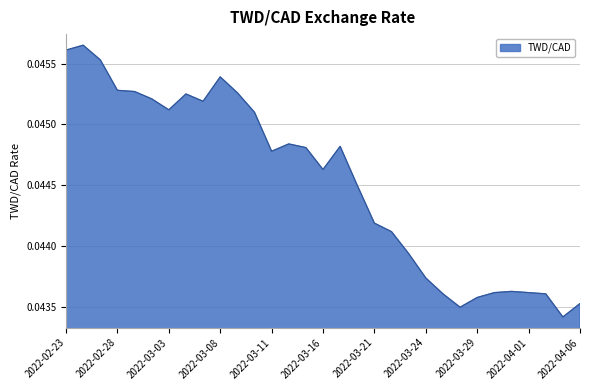

Does the chart have visible grid lines?

Yes